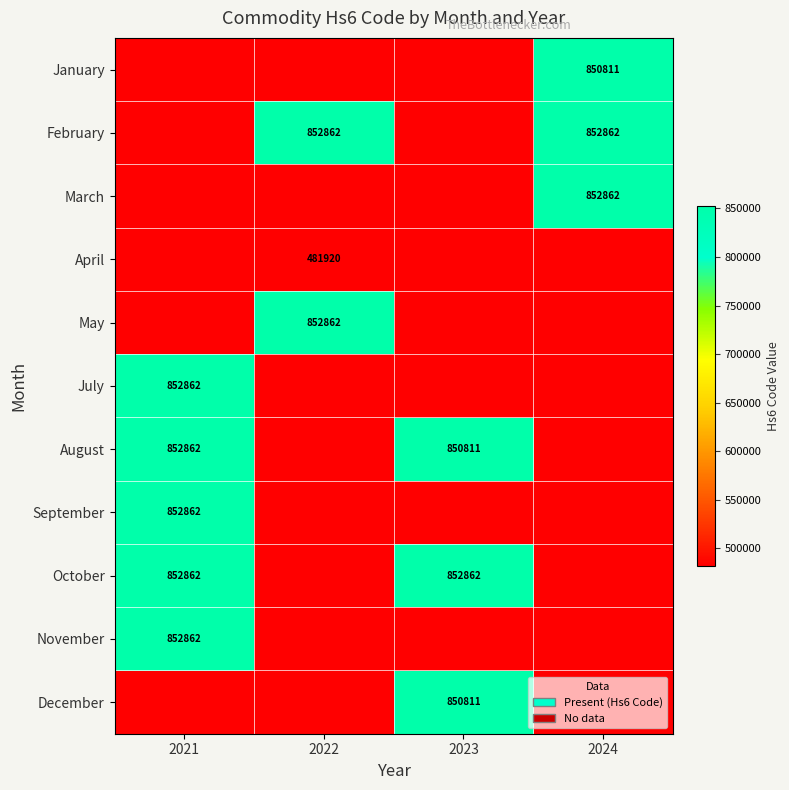

True or false: May has a value of 554152 at 2022.

False